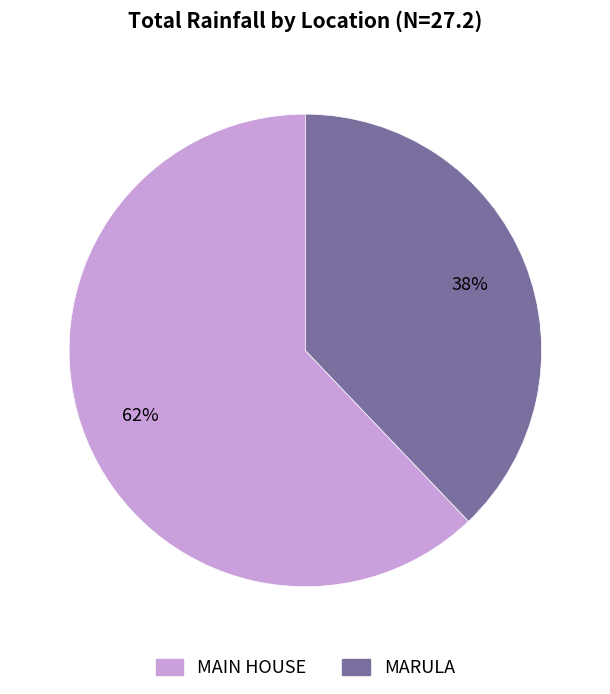

To the nearest percent, what is the average slice percentage?

50%